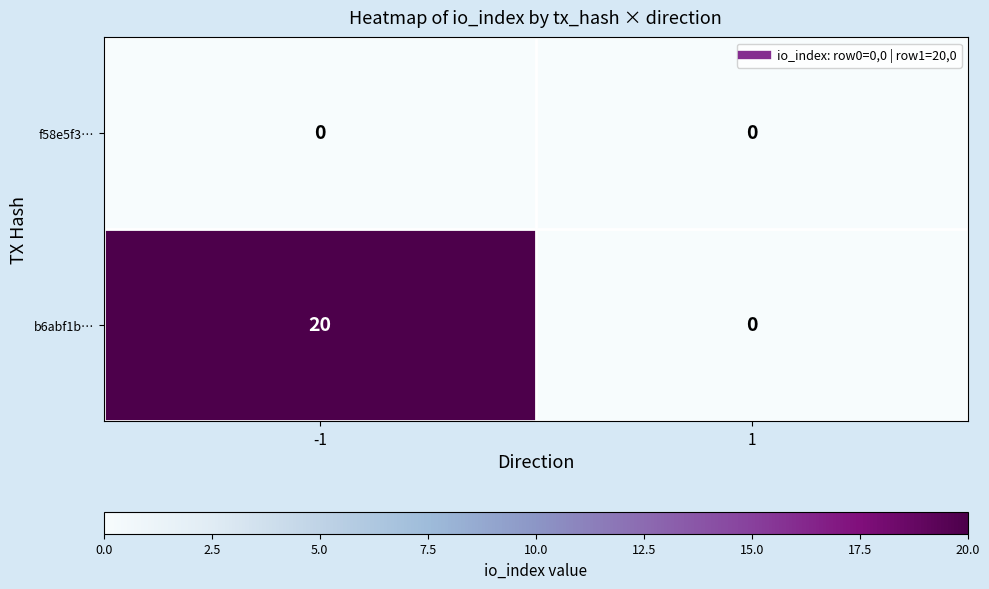

List the series in order of their peak value, highest first.

b6abf1b…, f58e5f3…